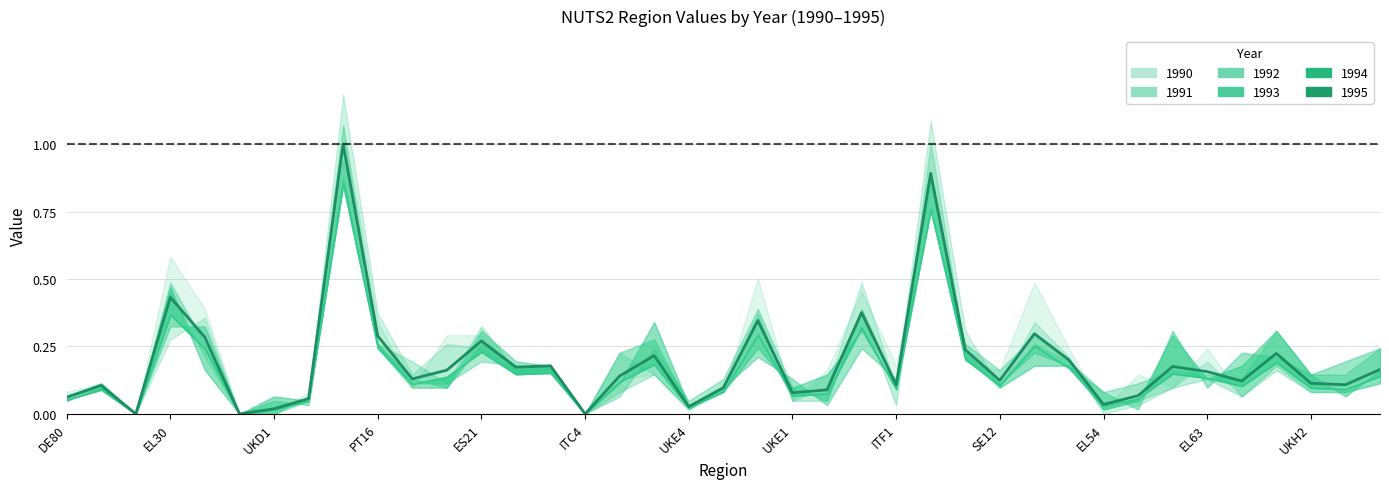

Is it true that the value at EL30 is 0.7?

False